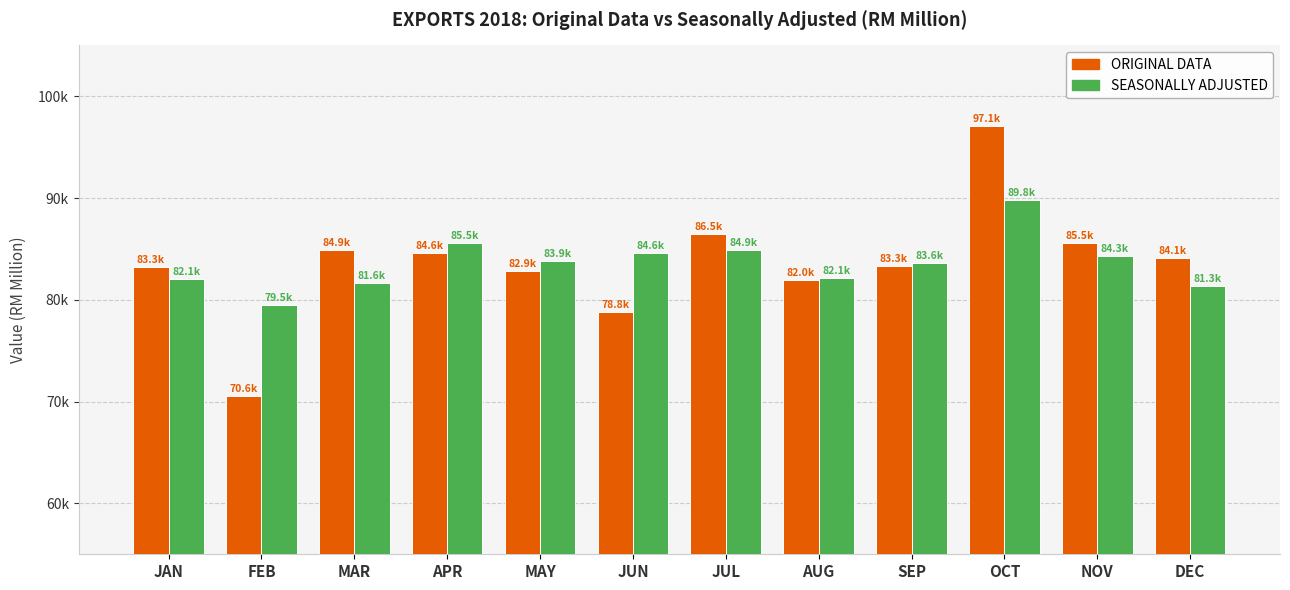

The value of SEASONALLY ADJUSTED at APR is 85543.1. True or false?

True